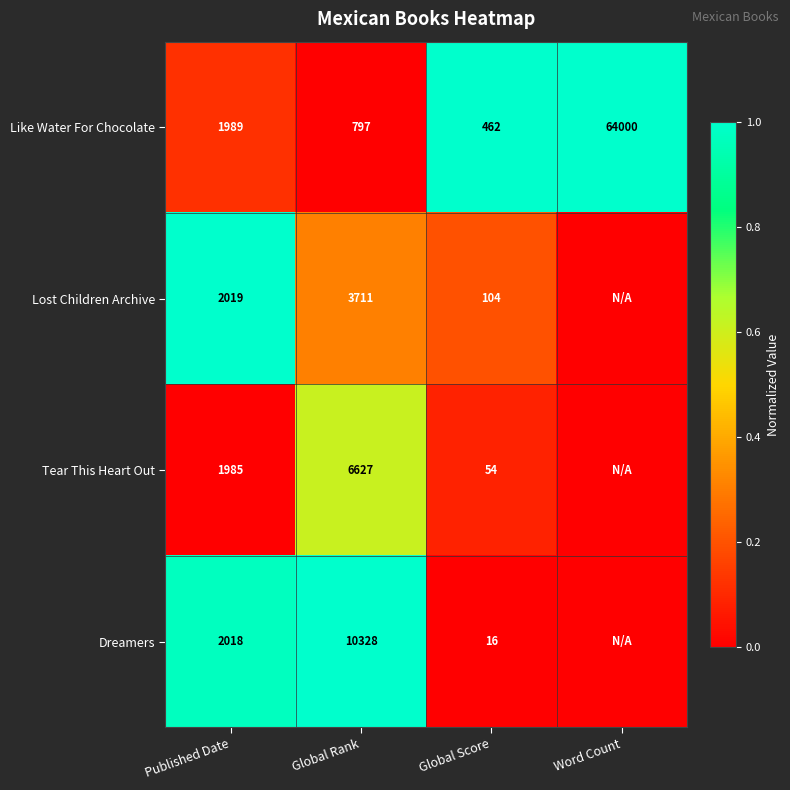

Rank the series at Published Date from lowest to highest value.

Tear This Heart Out, Like Water For Chocolate, Dreamers, Lost Children Archive